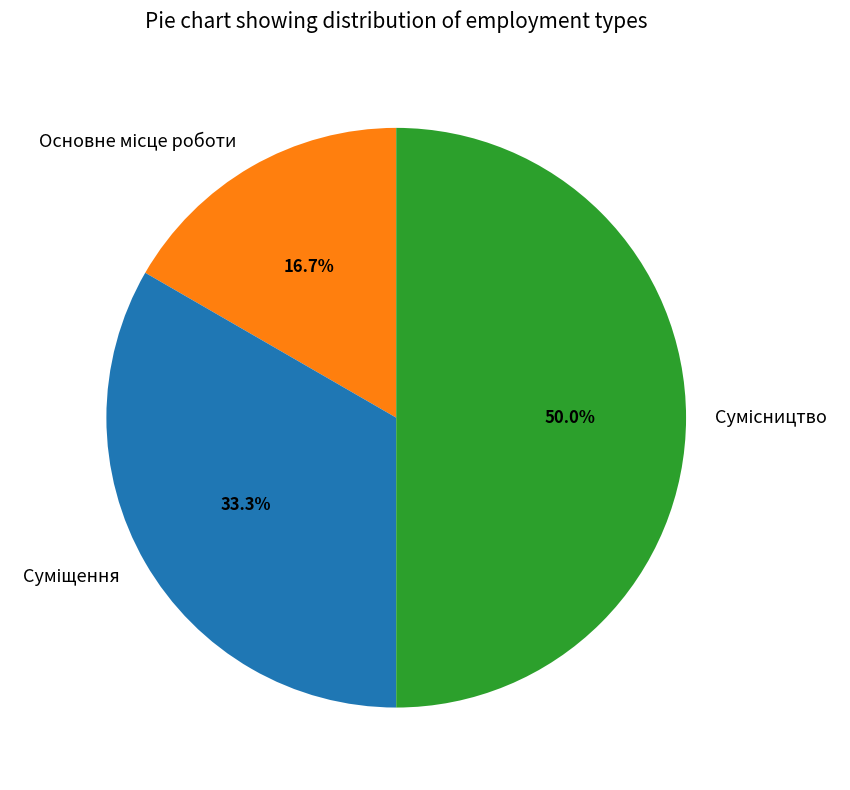

What is the change in value from Основне місце роботи to Сумісництво?

+2